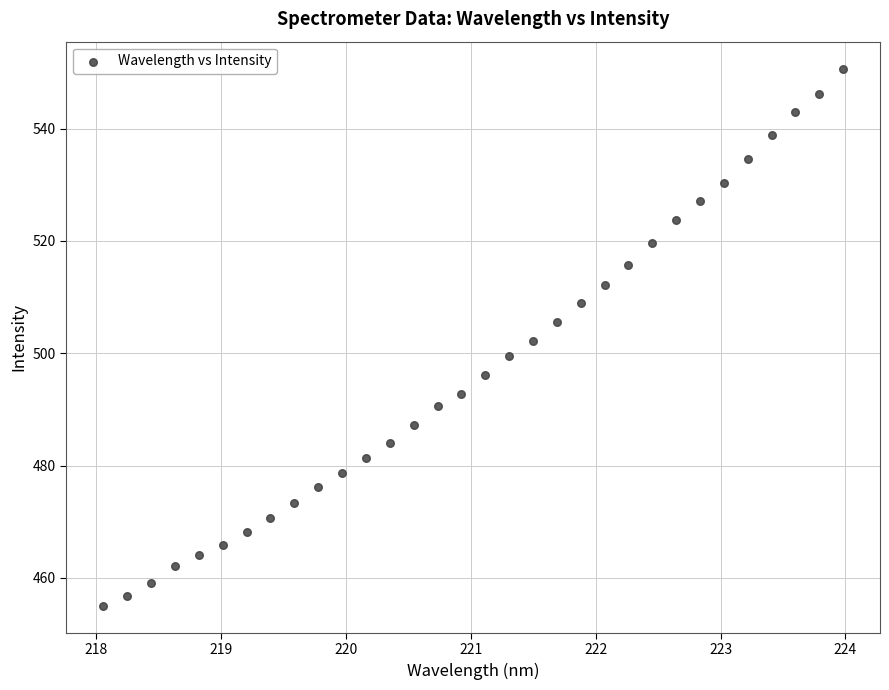

What is the range of Y values (max minus min)?

95.7